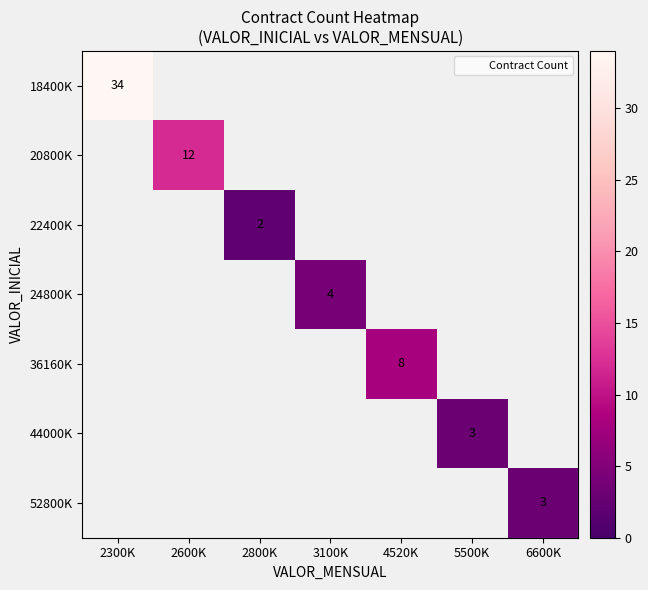

Which series has the largest range (max minus min)?

18400K